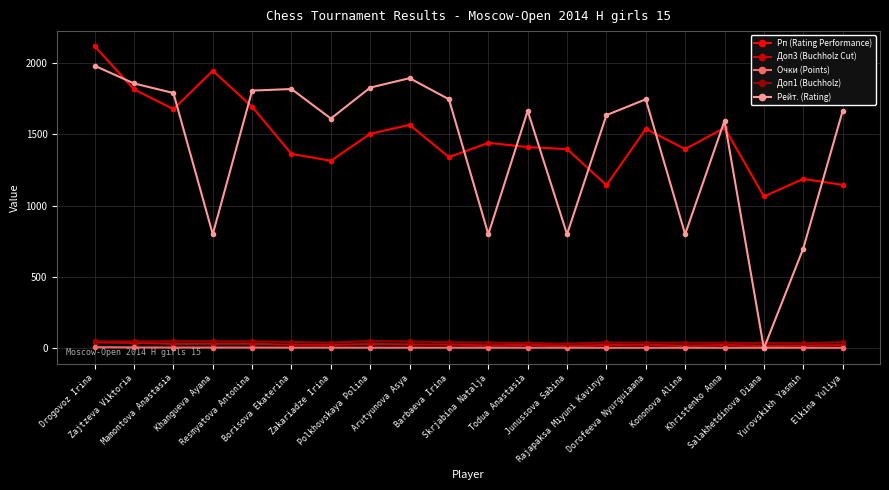

What is the spread (max minus min) of values at Khristenko Anna?

1590.5